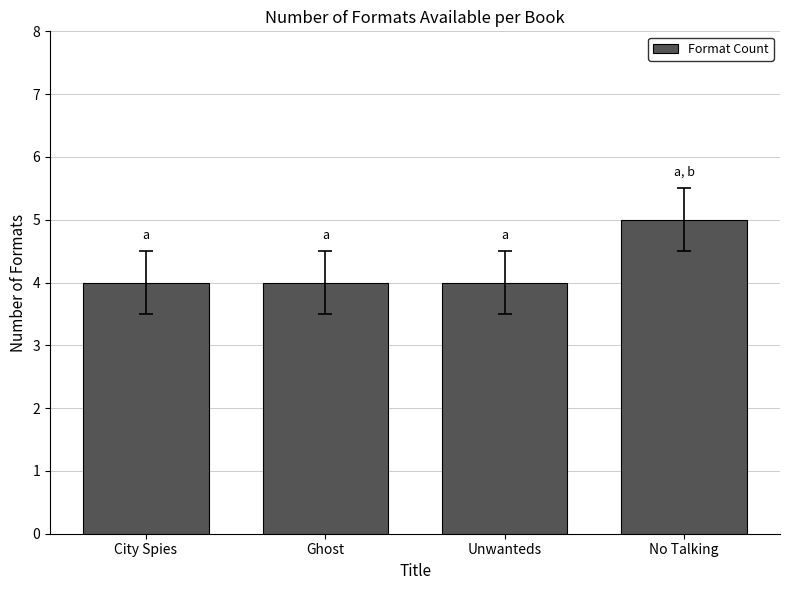

What is the sum of all values?

17